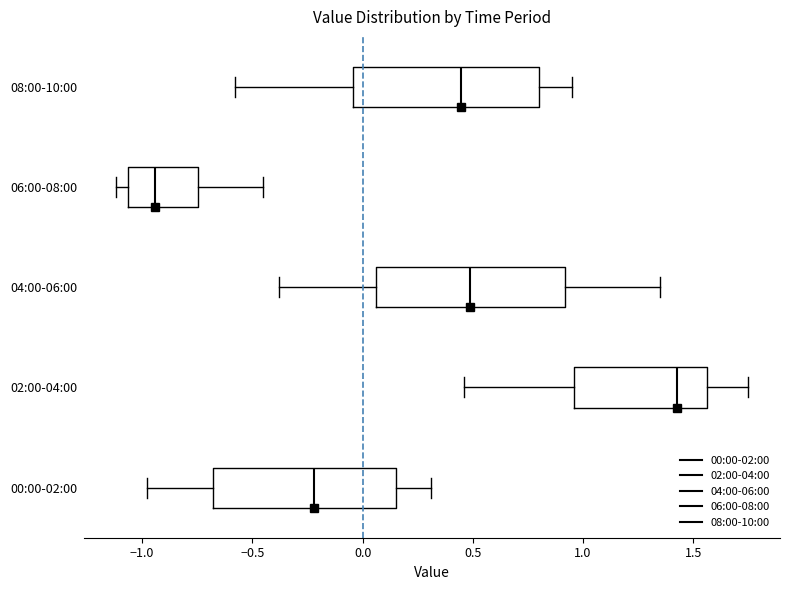

Which box's median line is the furthest to the left?

06:00-08:00